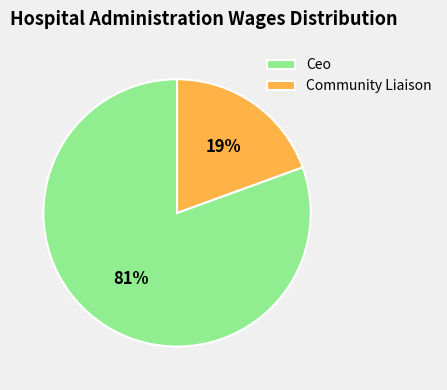

What is the majority slice?

Ceo